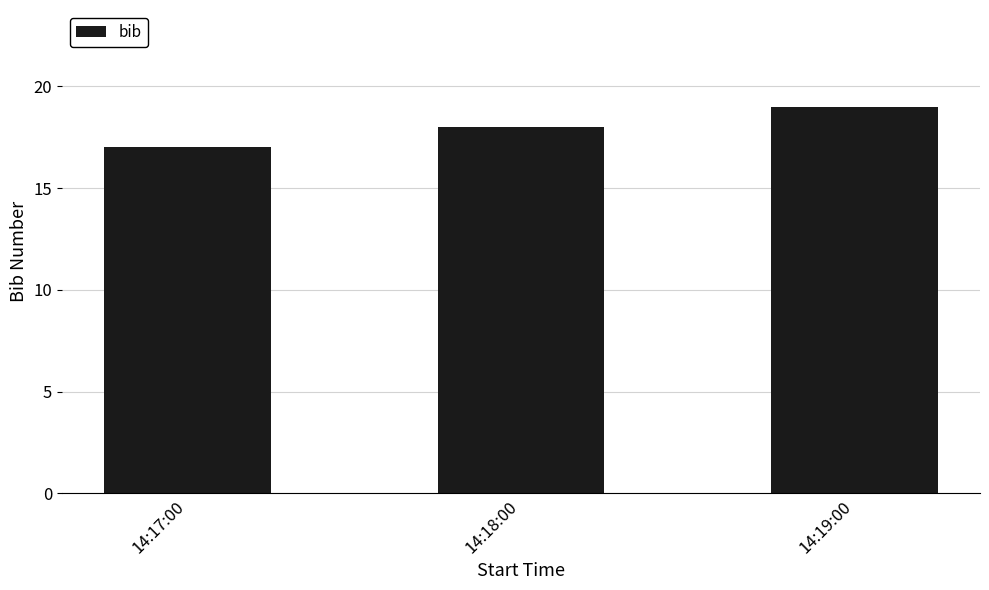

Rank the categories by value from highest to lowest.

14:19:00, 14:18:00, 14:17:00